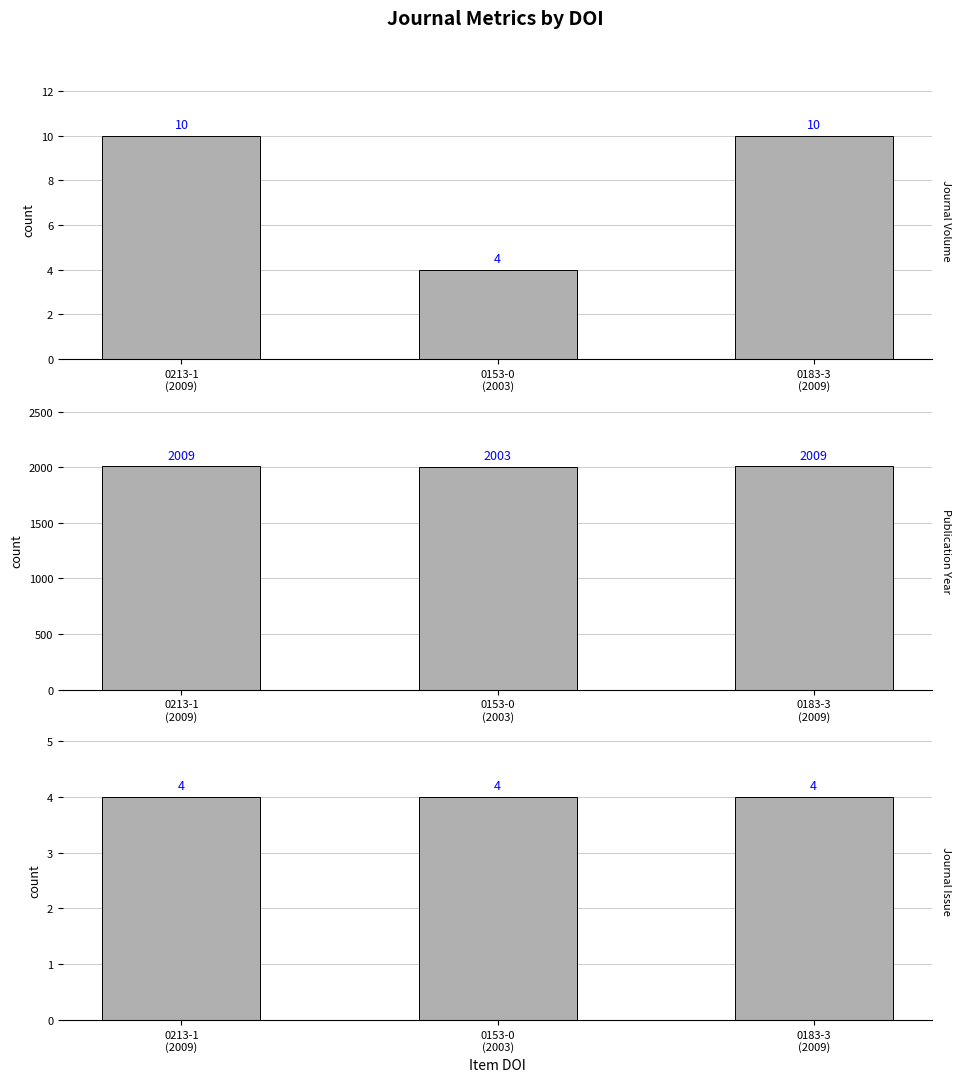

Which series has the widest spread of values?

Journal Volume